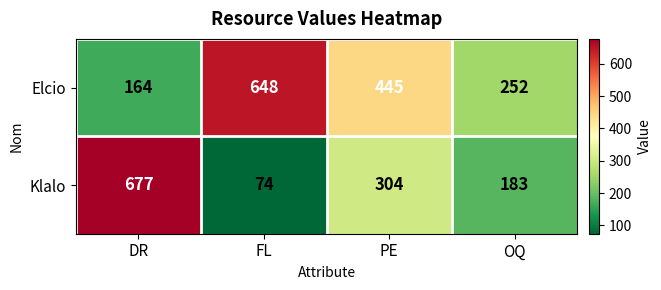

Count the number of data series in this chart.

2